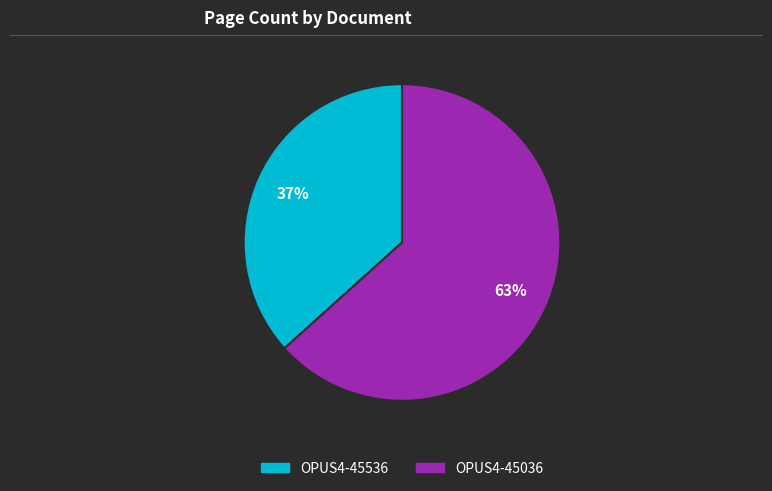

Is the sum of OPUS4-45036 and OPUS4-45536 greater than half?

Yes